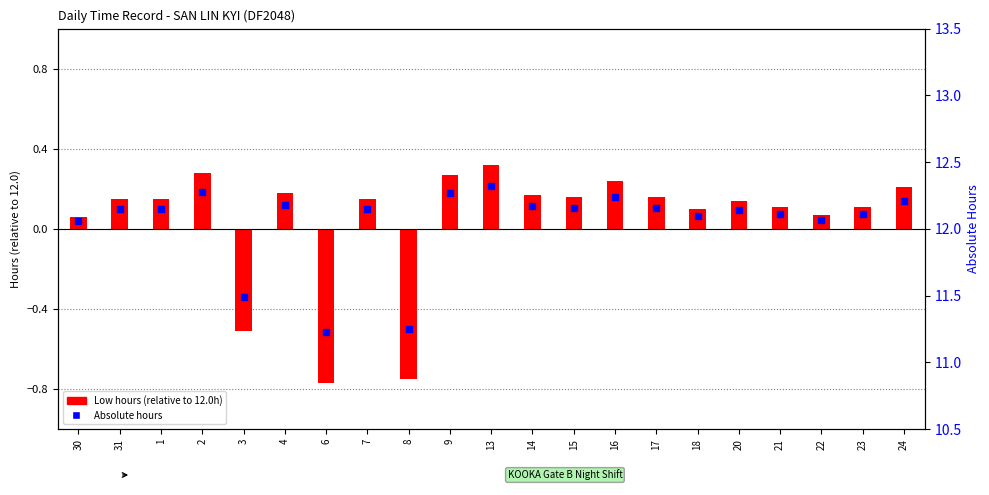

Which series reaches the minimum Y coordinate?

Low hours (relative to 12.0)